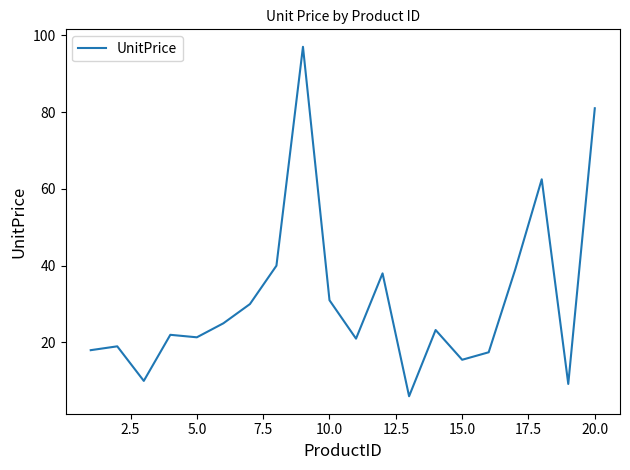

What is the difference between the maximum and minimum values?

91.0